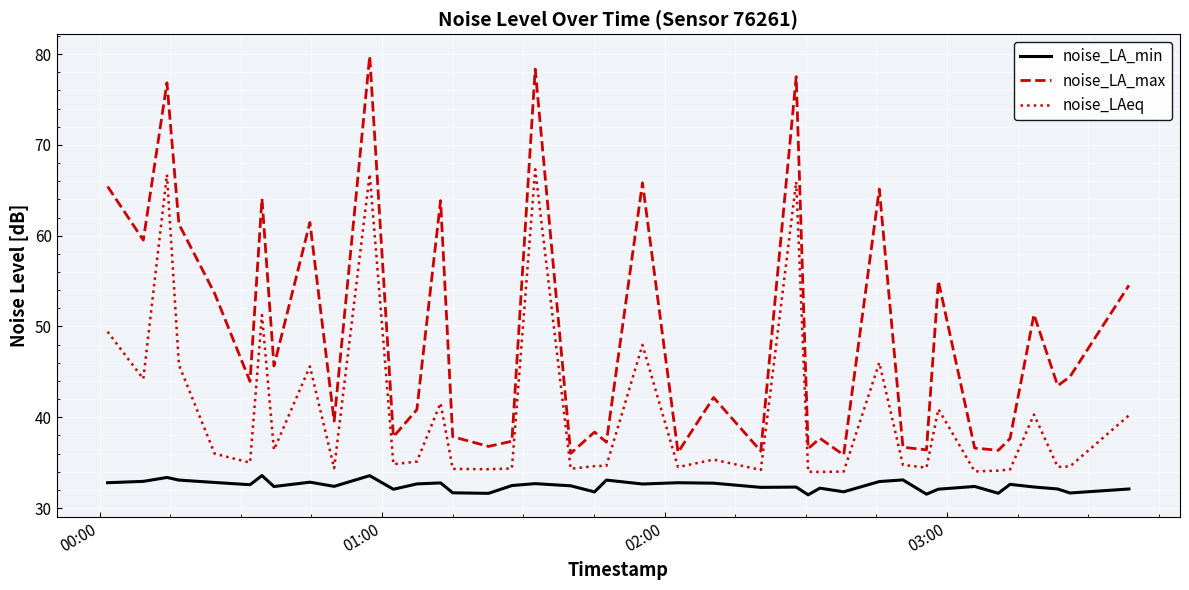

True or false: noise_LA_min and noise_LAeq intersect in this chart.

False